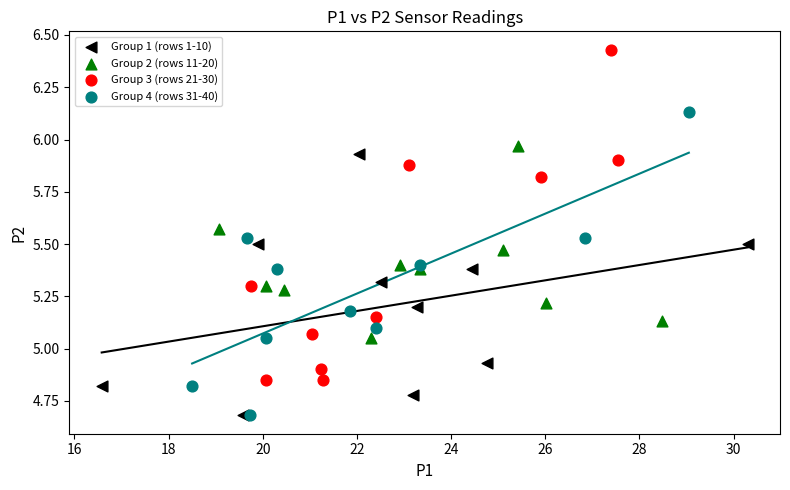

Which series reaches the maximum Y coordinate?

Group 3 (rows 21-30)